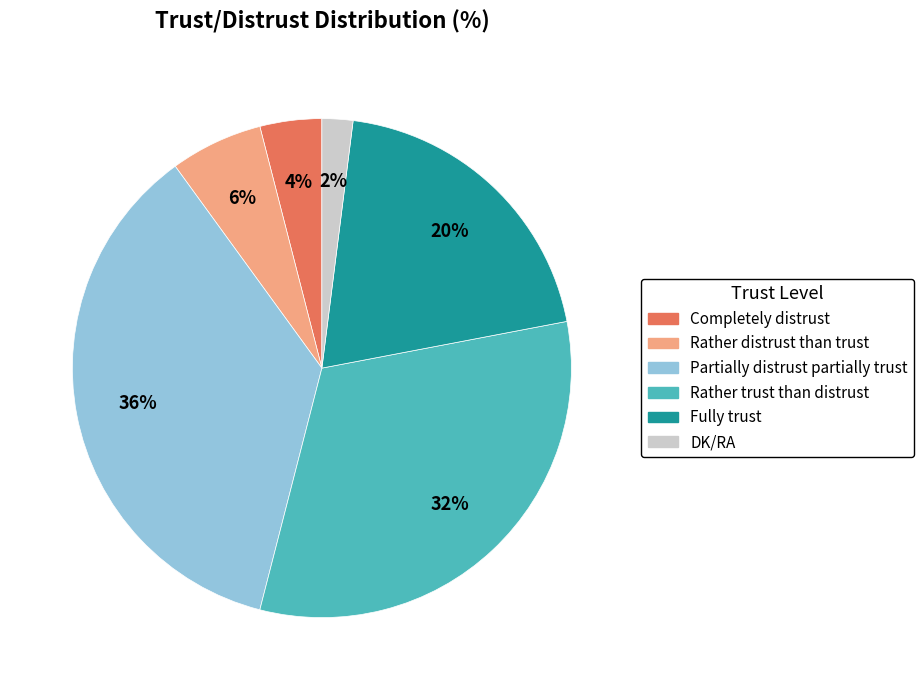

To the nearest percent, what is the difference between the largest and smallest slice percentages?

34%